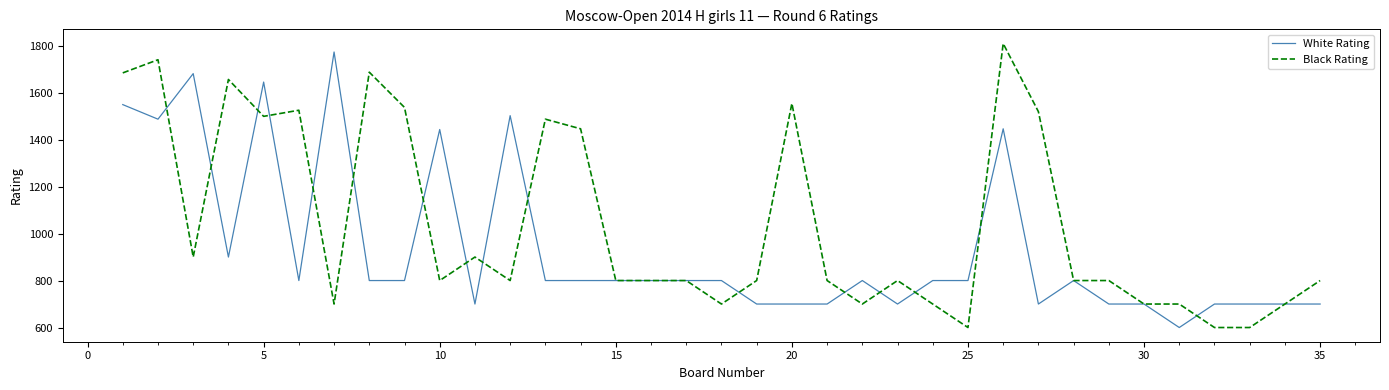

What is the difference between the second highest and minimum values in the Black Rating series?

1140